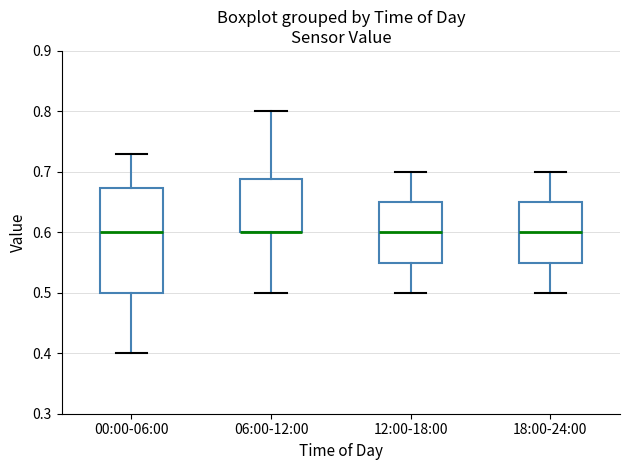

Where does the upper whisker of the box for 00:00-06:00 end on the y-axis? The values are not printed on the chart, so give them approximately, as read against the axis.

0.73